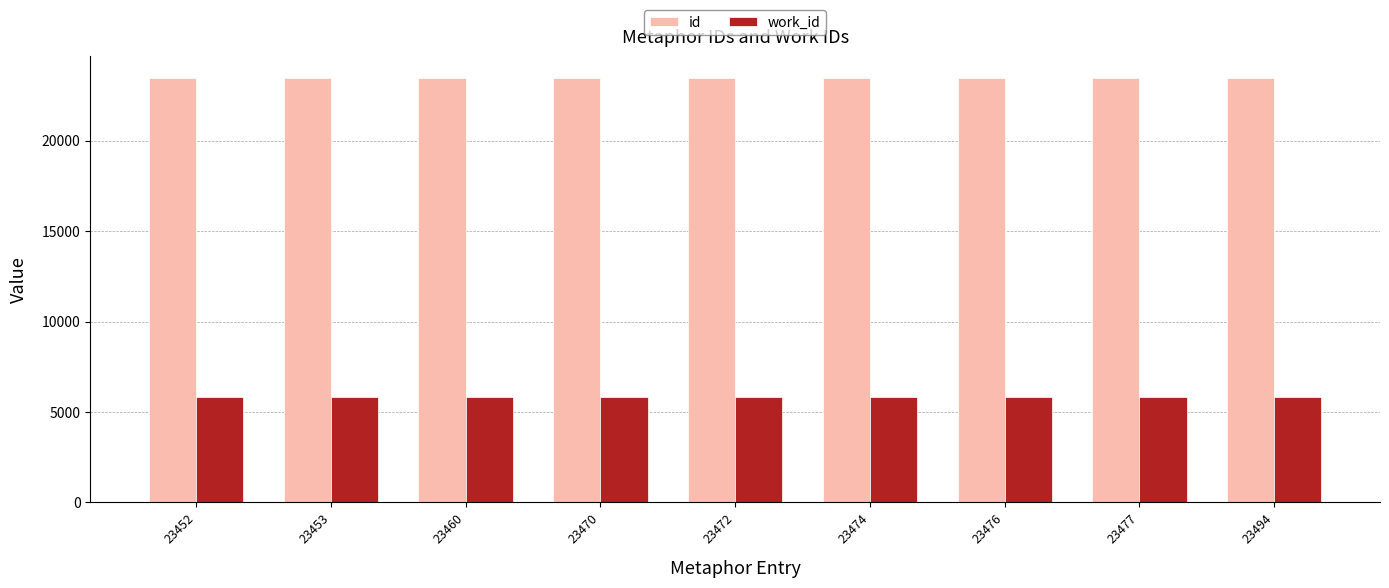

How many data points in id are less than 23472?

4